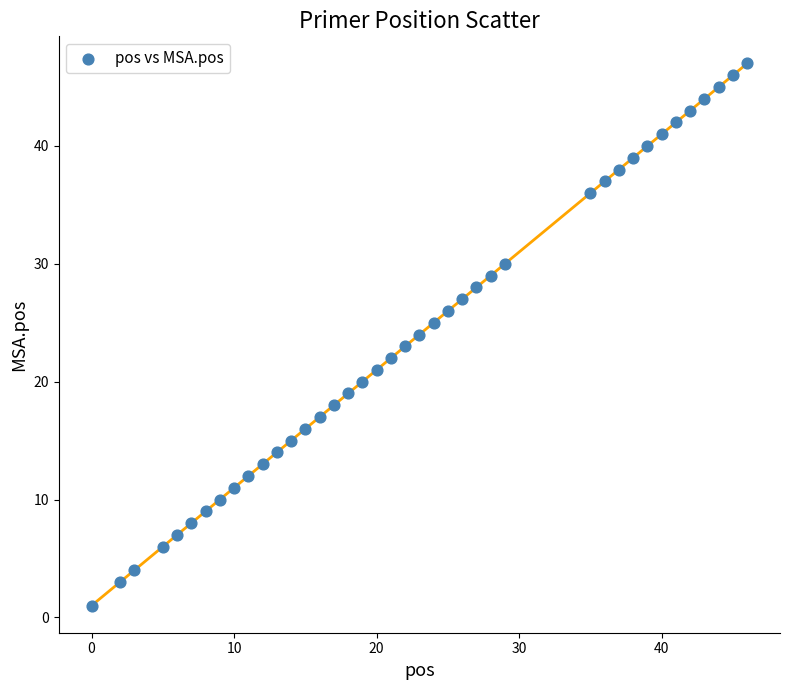

What is the range of Y values (max minus min)?

46